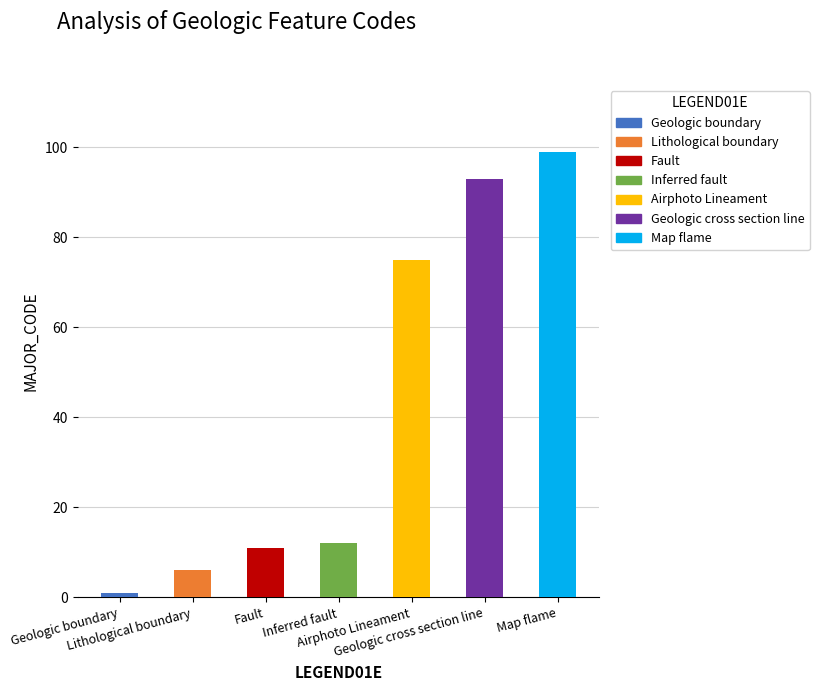

What is the maximum value shown in the chart?

99